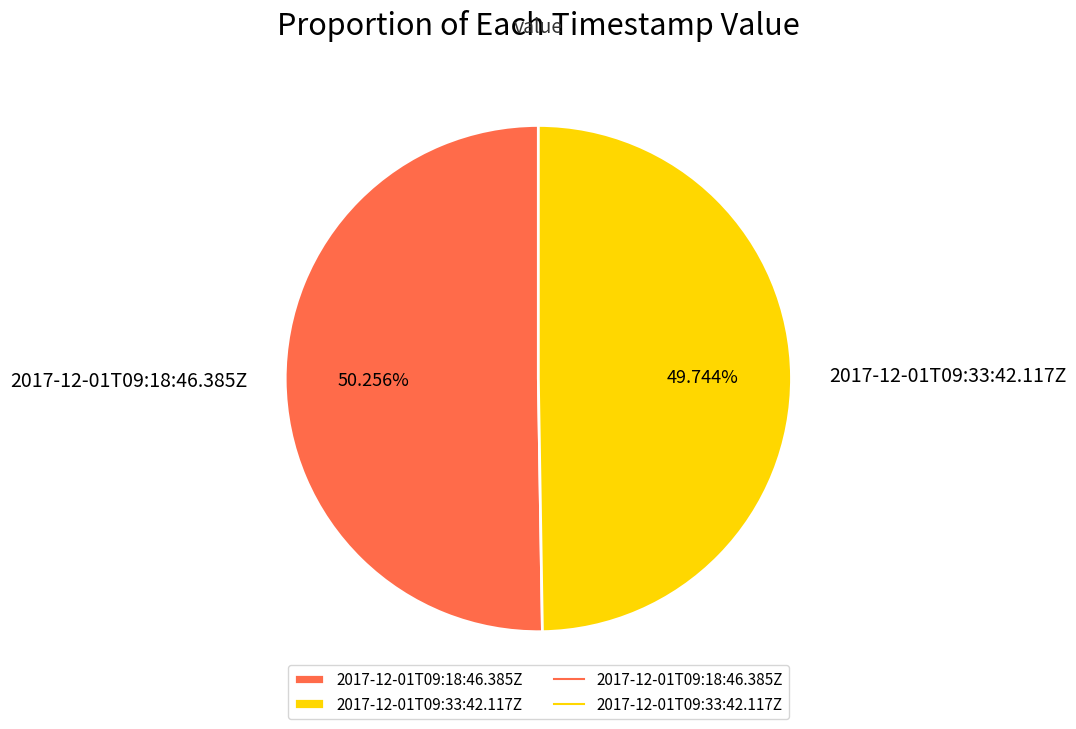

Which slice is the smallest?

2017-12-01T09:33:42.117Z